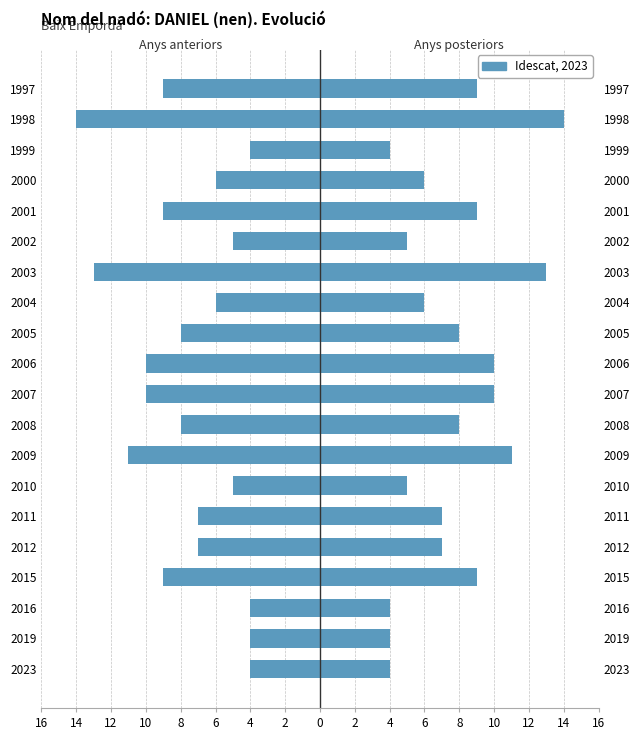

Between 2008 and 2004, which is larger?

2004